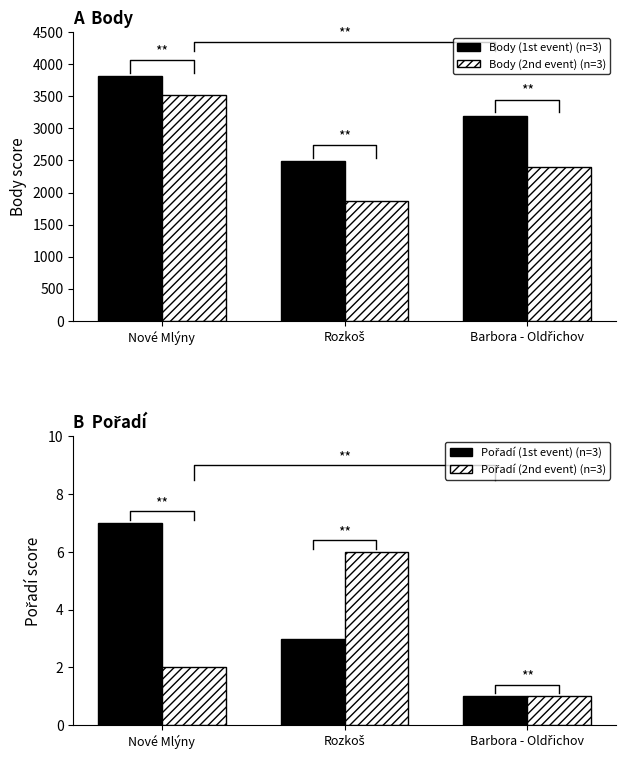

Which series changed the most between Nové Mlýny and Rozkoš?

Body (2nd event)